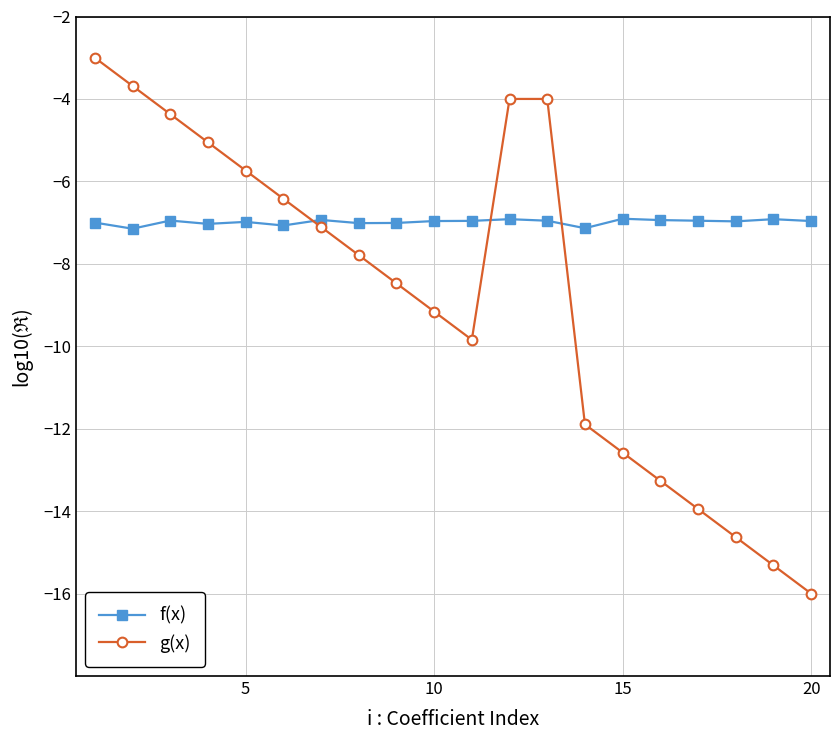

What is the value of the f(x) point at the 19th from the left?

-6.9